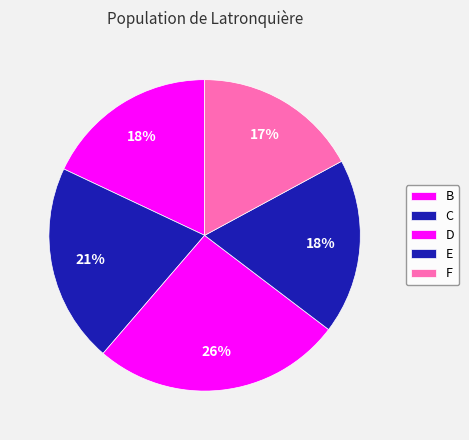

What is the total percentage of E and B?

36.2%